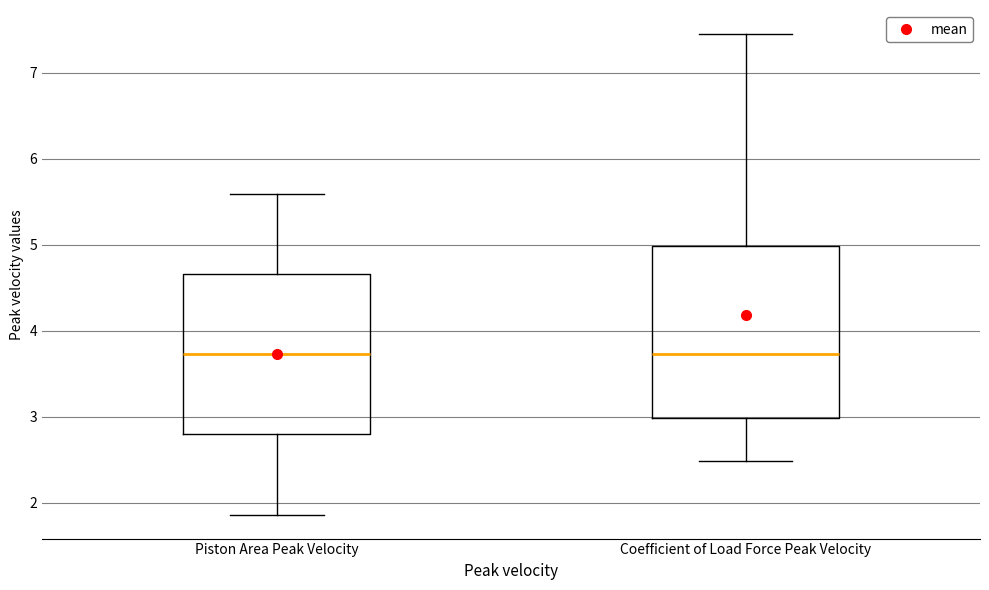

Reading left to right, read every box against the y-axis: the position of its median line, the range the box covers, and the ends of its whiskers. The values are not printed on the chart, so give them approximately, as read against the axis.

Piston Area Peak Velocity: median 3.7, box 2.8 to 4.7, whiskers 1.9 to 5.6
Coefficient of Load Force Peak Velocity: median 3.7, box 3.0 to 5.0, whiskers 2.5 to 7.5